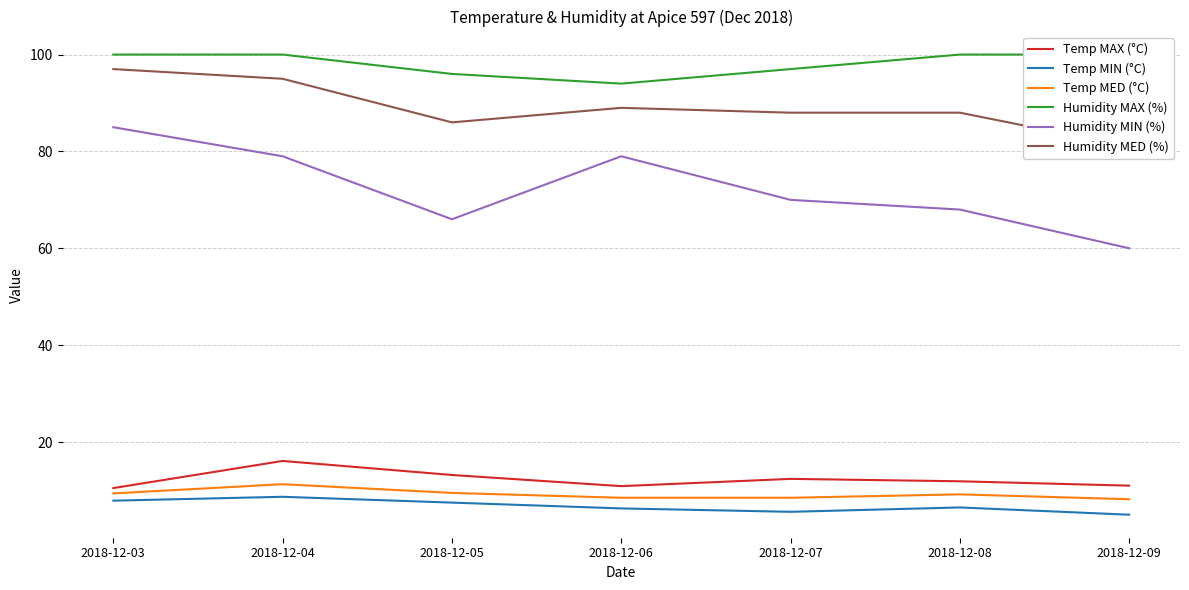

Between 2018-12-08 and 2018-12-03, which is larger?

2018-12-08